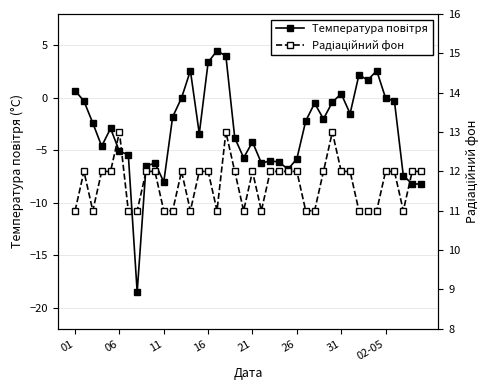

Reading right to left, extract all data points from this chart.

Температура повітря: -8.2	-8.2	-7.4	-0.3	0.0	2.6	1.7	2.2	-1.5	0.4	-0.4	-2.0	-0.5	-2.2	-5.8	-6.8	-6.1	-6.0	-6.2	-4.2	-5.7	-3.8	4.0	4.5	3.4	-3.4	2.6	0.0	-1.8	-8.0	-6.2	-6.5	-18.5	-5.4	-5.1	-2.9	-4.6	-2.4	-0.3	0.7
Радіаційний фон: 12.0	12.0	11.0	12.0	12.0	11.0	11.0	11.0	12.0	12.0	13.0	12.0	11.0	11.0	12.0	12.0	12.0	12.0	11.0	12.0	11.0	12.0	13.0	11.0	12.0	12.0	11.0	12.0	11.0	11.0	12.0	12.0	11.0	11.0	13.0	12.0	12.0	11.0	12.0	11.0